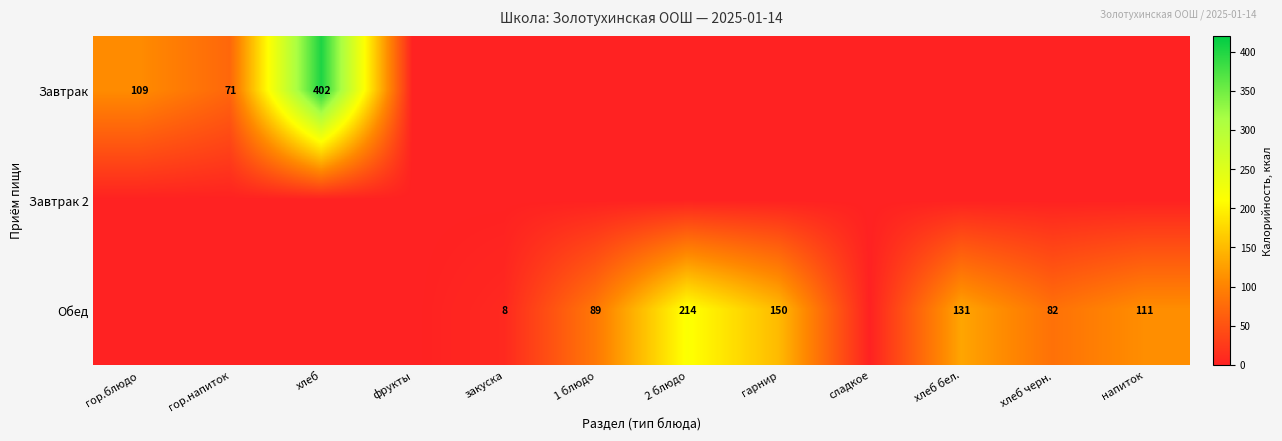

At which label does Обед reach its peak?

2 блюдо